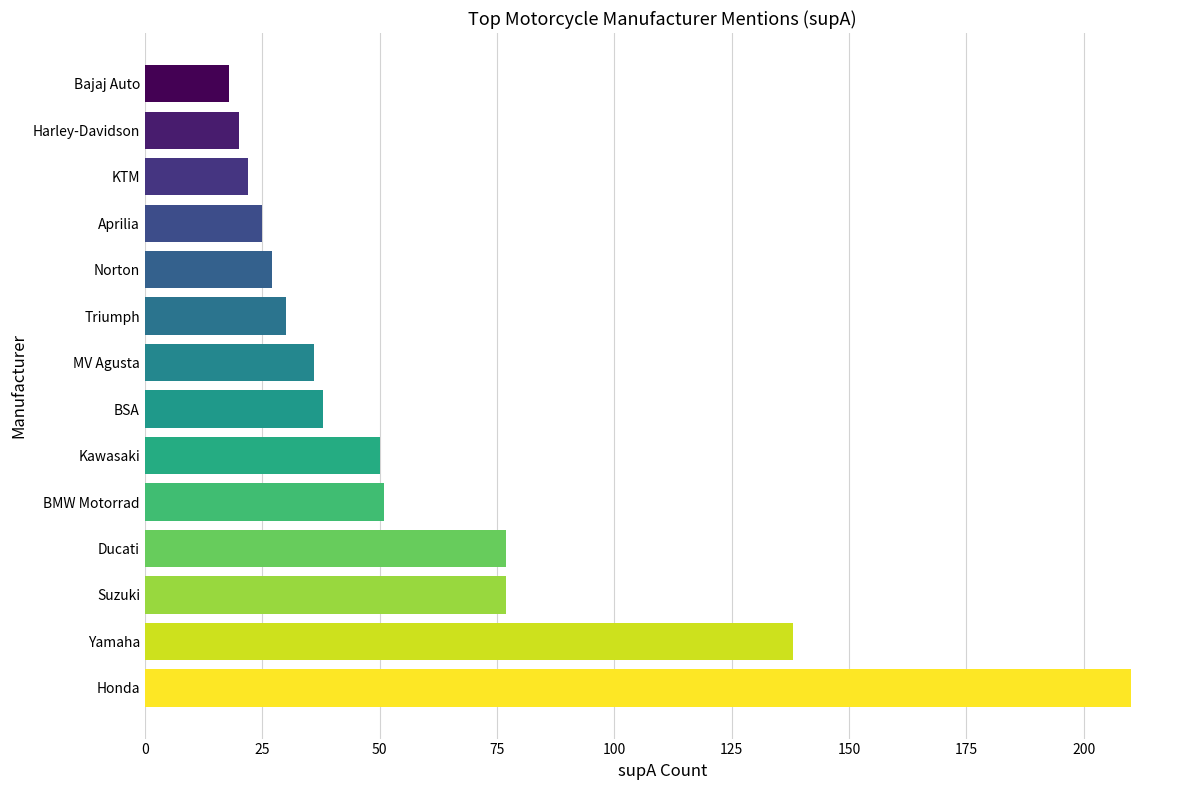

Count the number of data series in this chart.

1